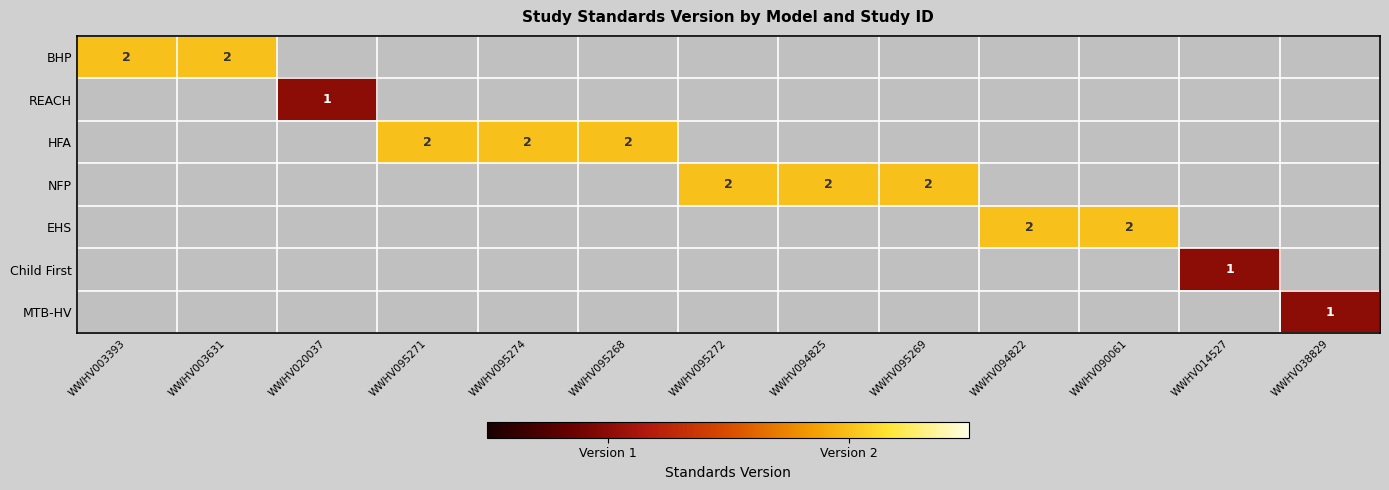

The value of Child First at WWHV014527 is 1. True or false?

True